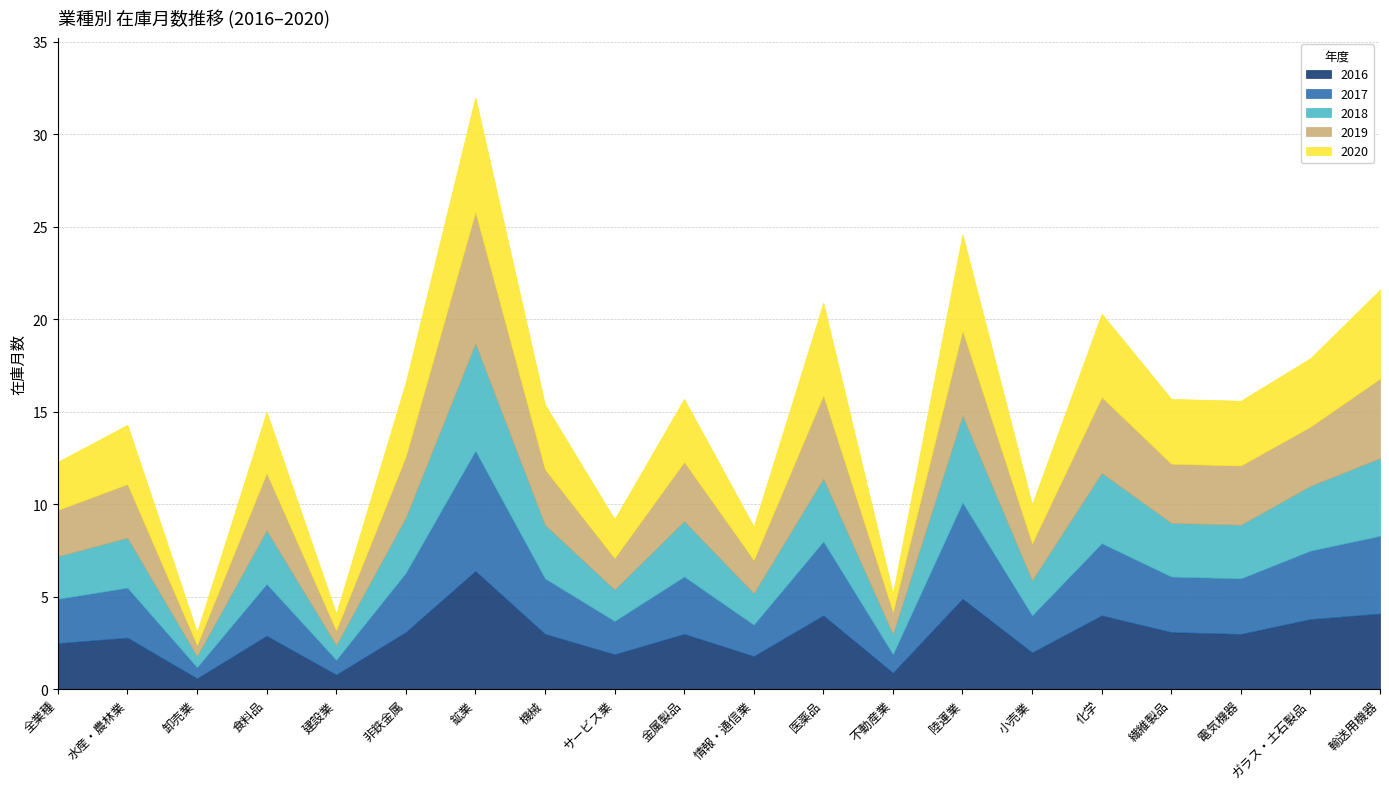

Does the chart display data point markers on the line(s)?

No